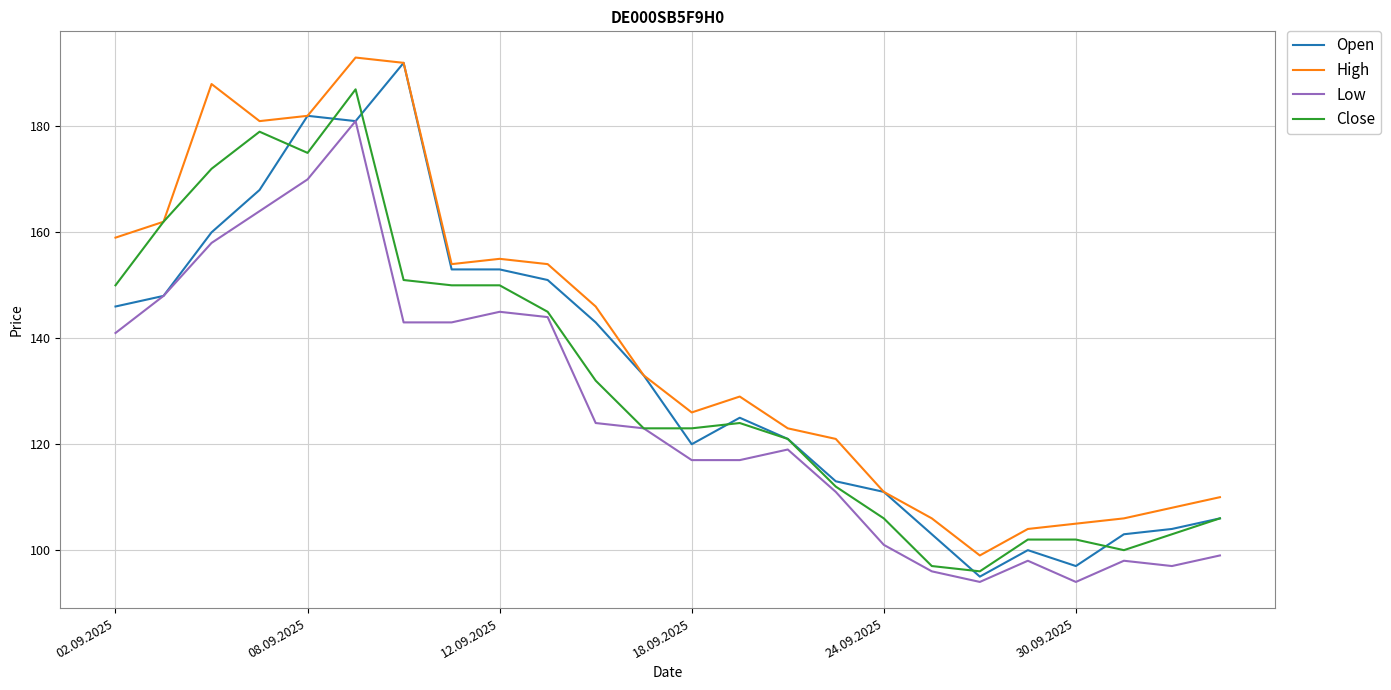

What is the smallest value displayed?

94